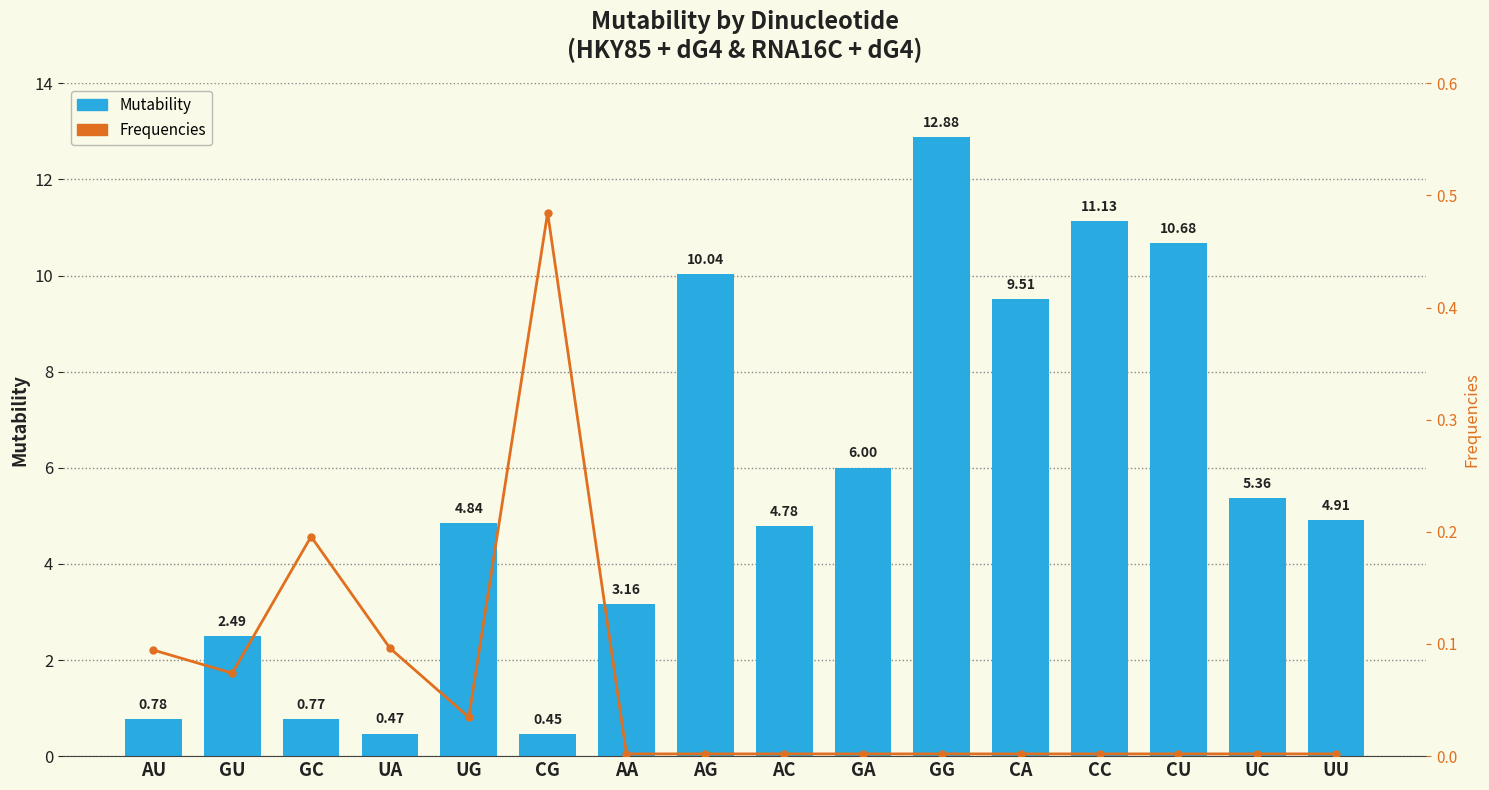

How many data points in Mutability are less than 4?

6